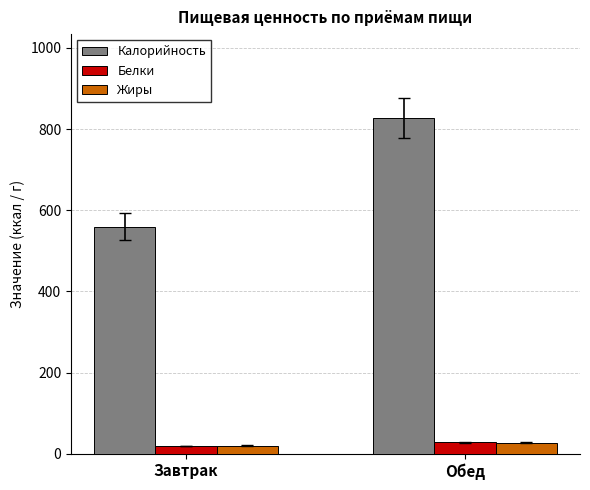

How many data points in Белки are less than 28?

1